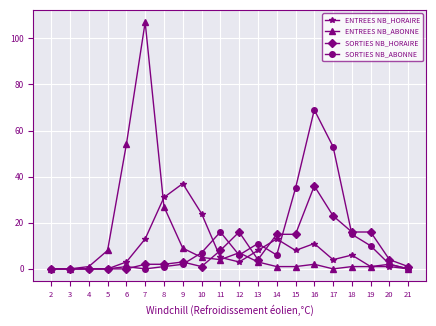

Which series ends up on top after the final intersection of ENTREES NB_HORAIRE and SORTIES NB_HORAIRE?

SORTIES NB_HORAIRE